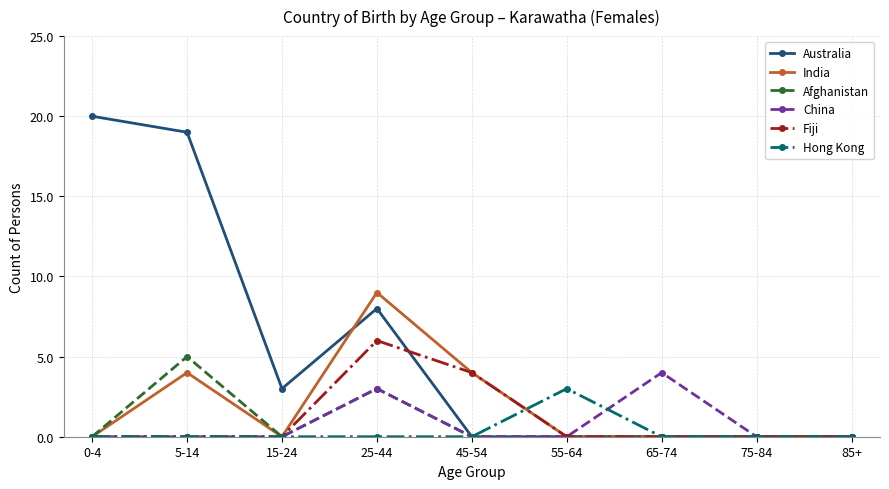

What is the difference between the maximum and minimum values in the India series?

9